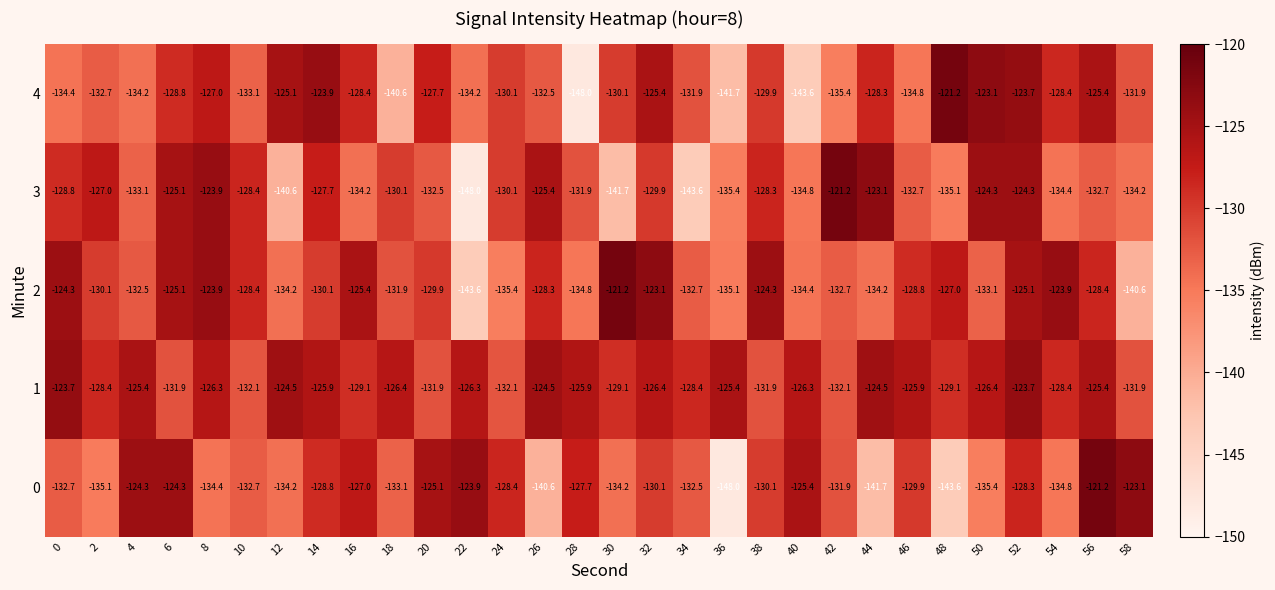

What is the total value across all series at 20?

-647.1